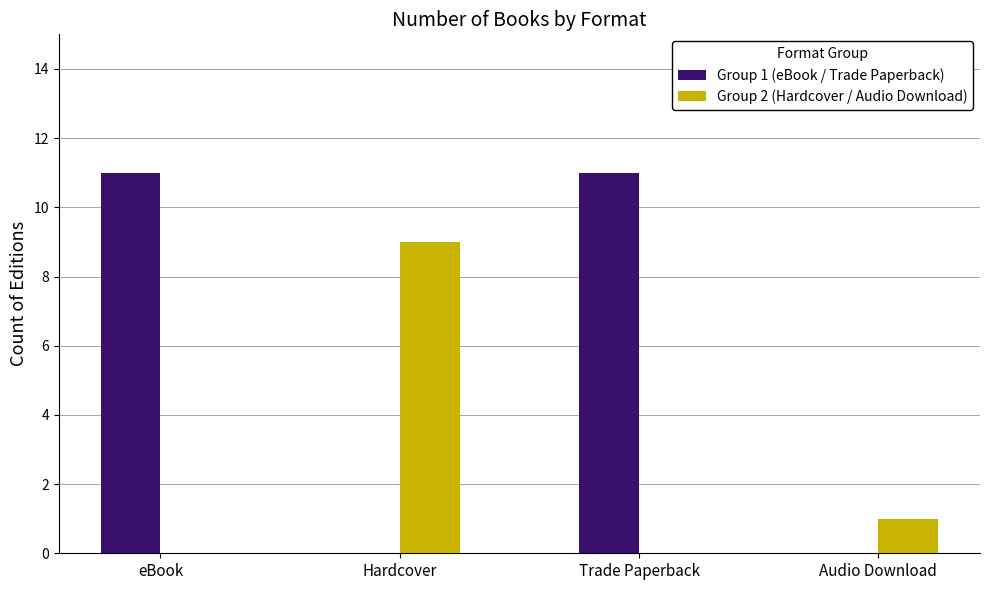

What is the highest value of the Group 2 (Hardcover / Audio Download) series?

9